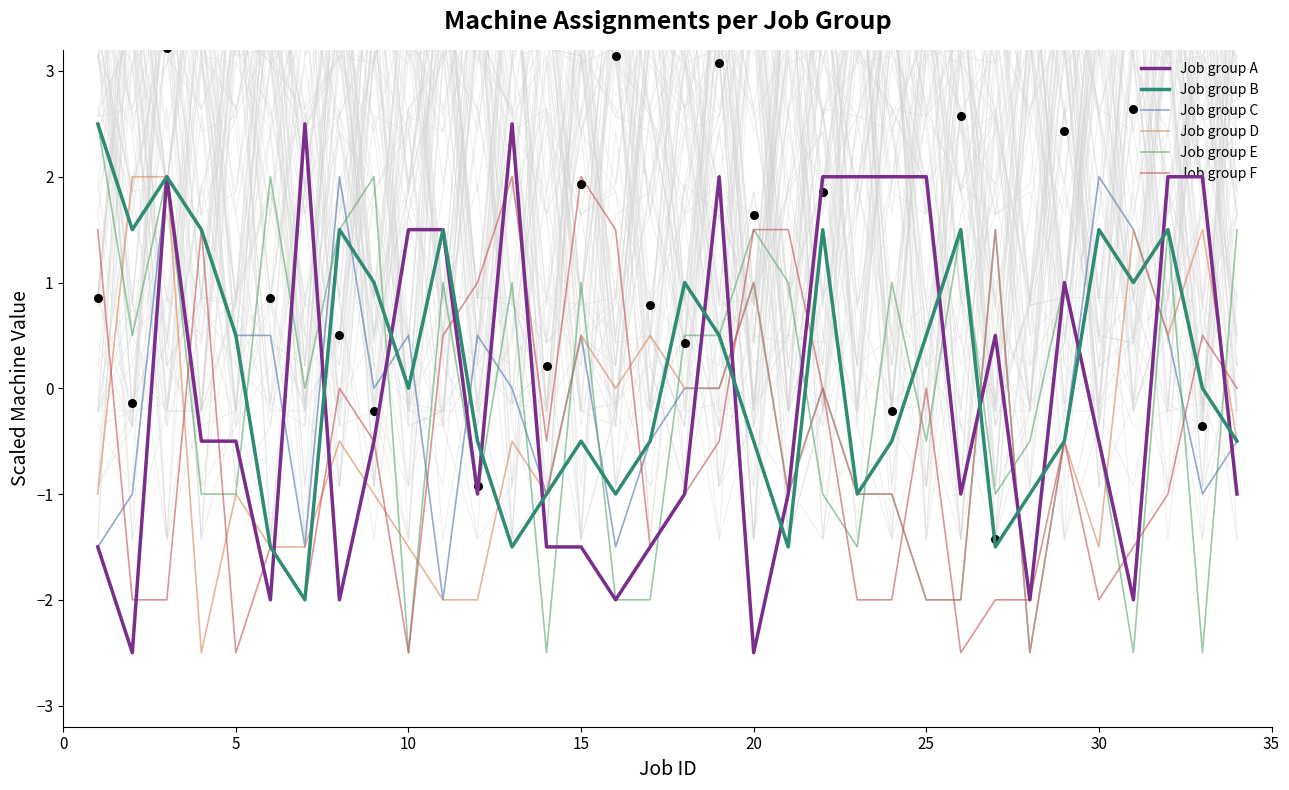

Which series contains the lowest Y value?

Job group A